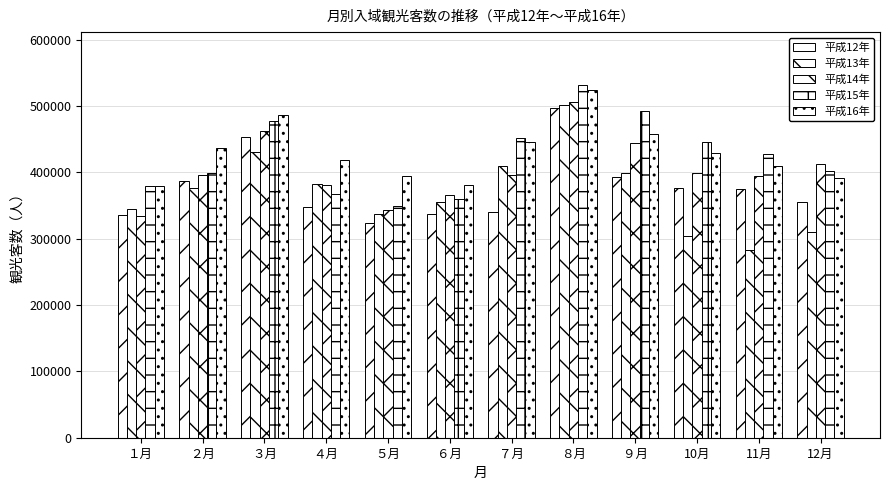

Is it true that 平成14年 equals 454103 at １月?

False